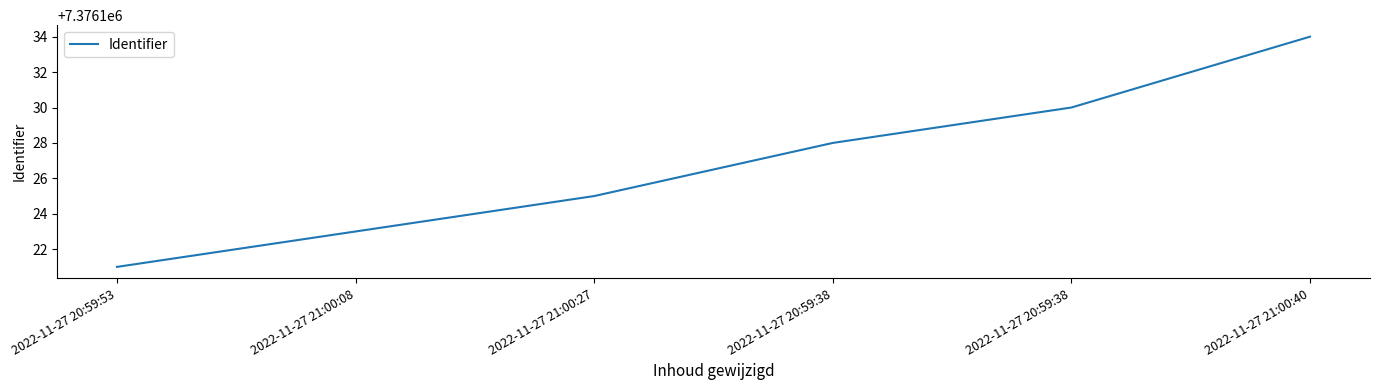

How many categories are shown in the chart?

6